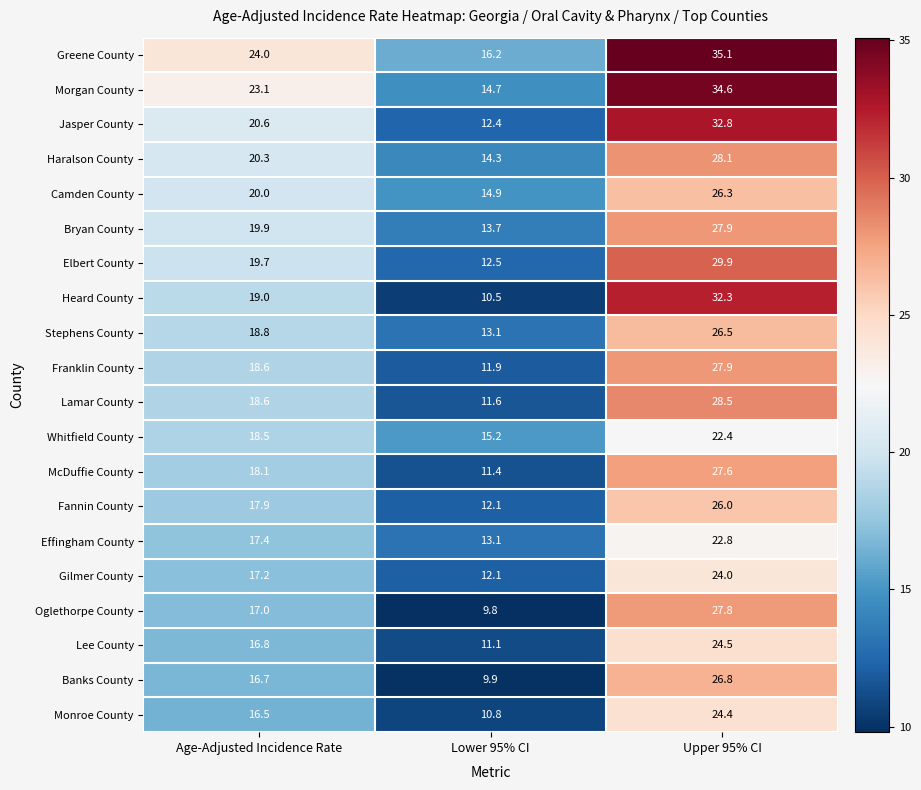

What is the total value across all series at Age-Adjusted Incidence Rate?

378.7